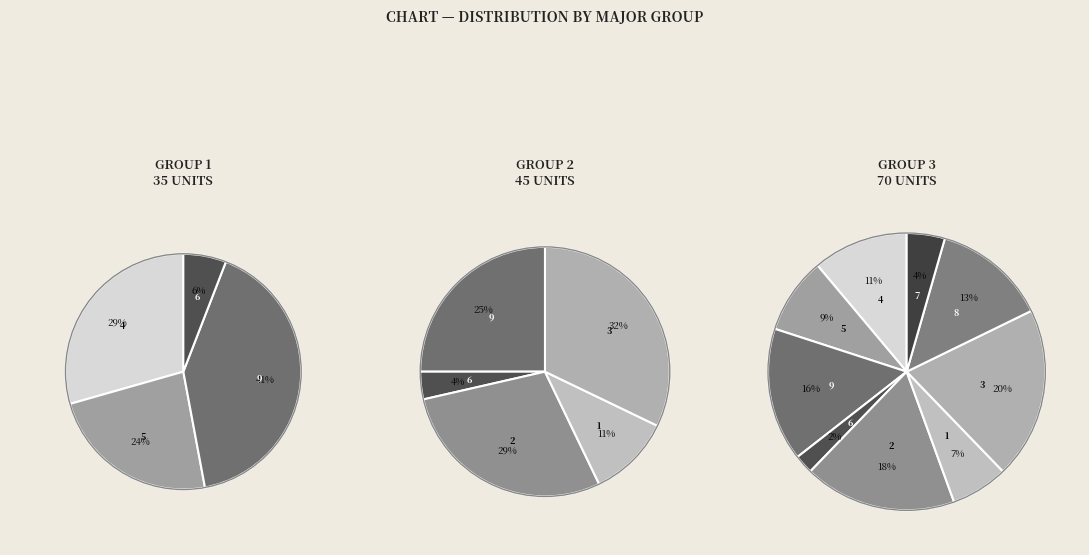

To the nearest percent, what is the average slice percentage?

11%